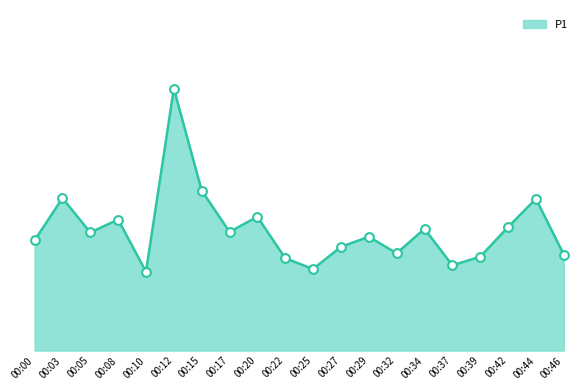

Approximately how many times larger is the value at 00:10 compared to 00:27?

0.8